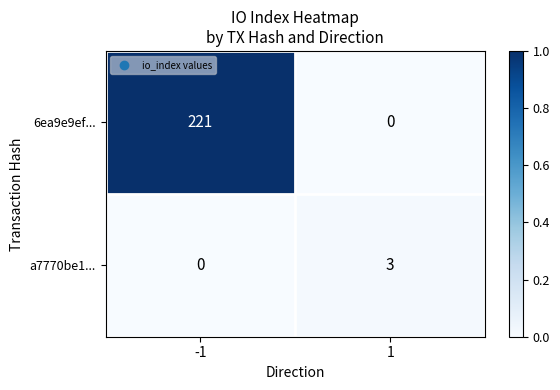

Between -1 and 1, which series saw the biggest shift?

6ea9e9ef...